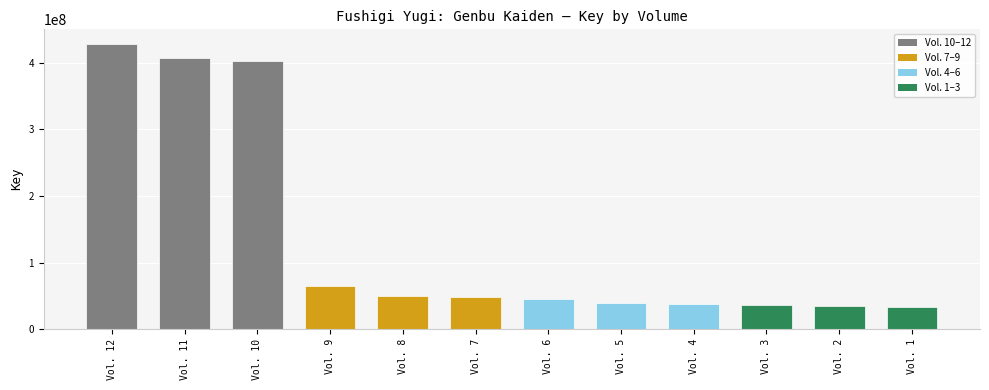

What is the difference between the values at Vol. 12 and Vol. 11?

20985976